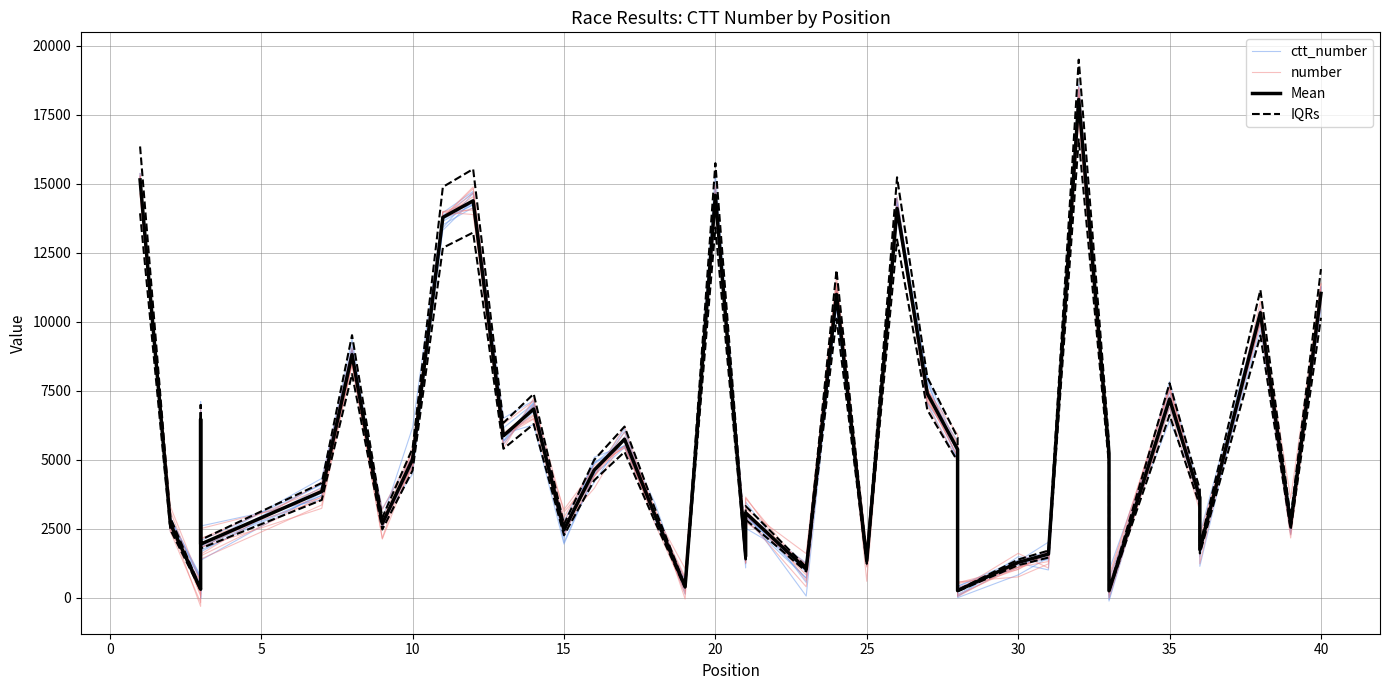

How many values in the number series are below 4583?

20